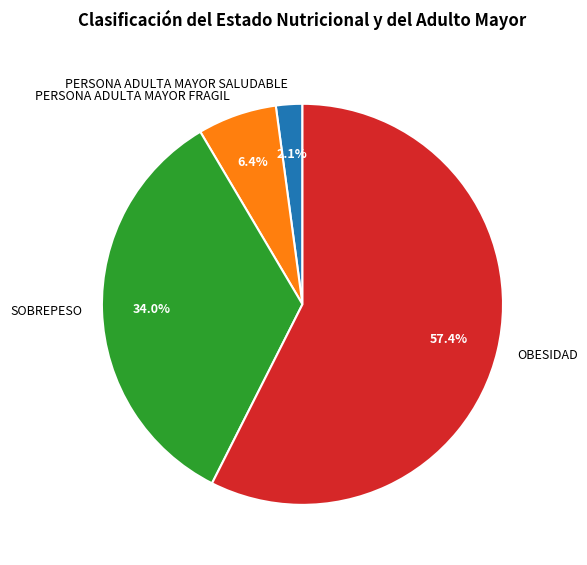

What percentage is the OBESIDAD slice, to the nearest percent?

57%